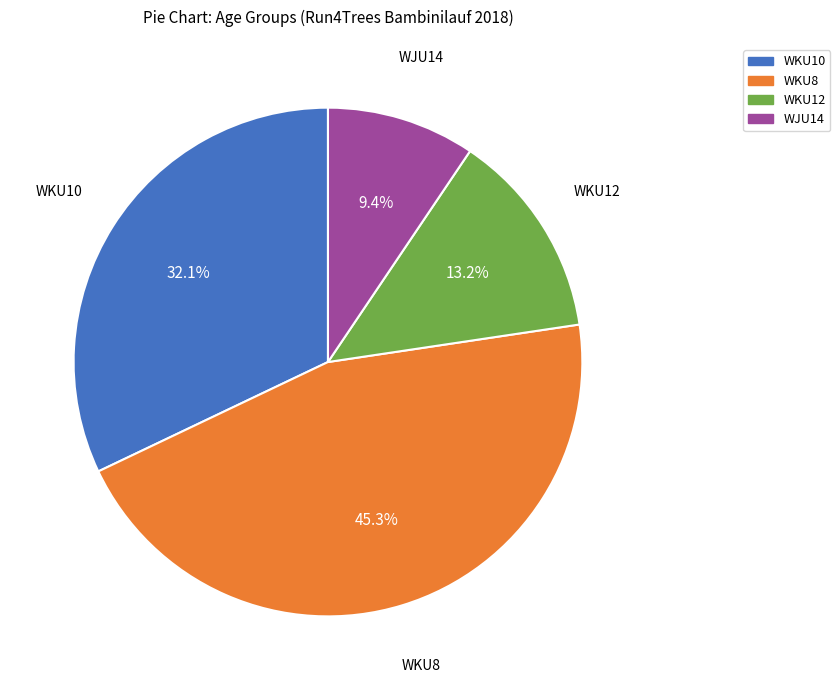

To the nearest percent, what is the difference between the WJU14 and WKU12 slice percentages?

4%